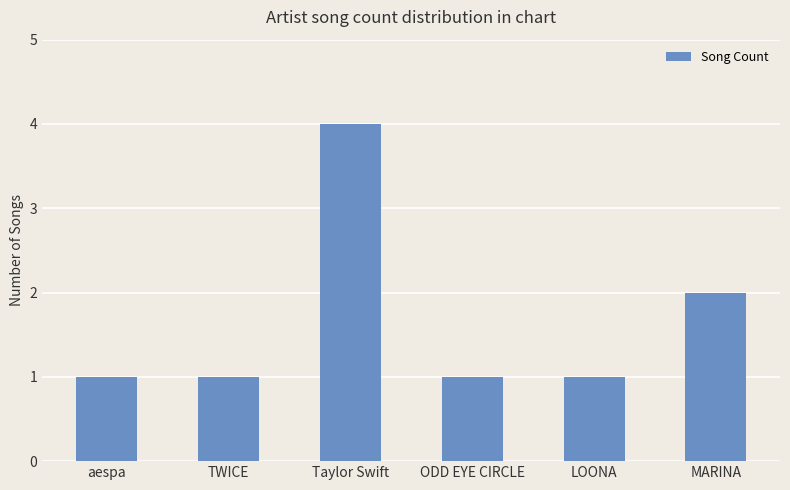

At which category does the chart reach its peak across all series?

Taylor Swift